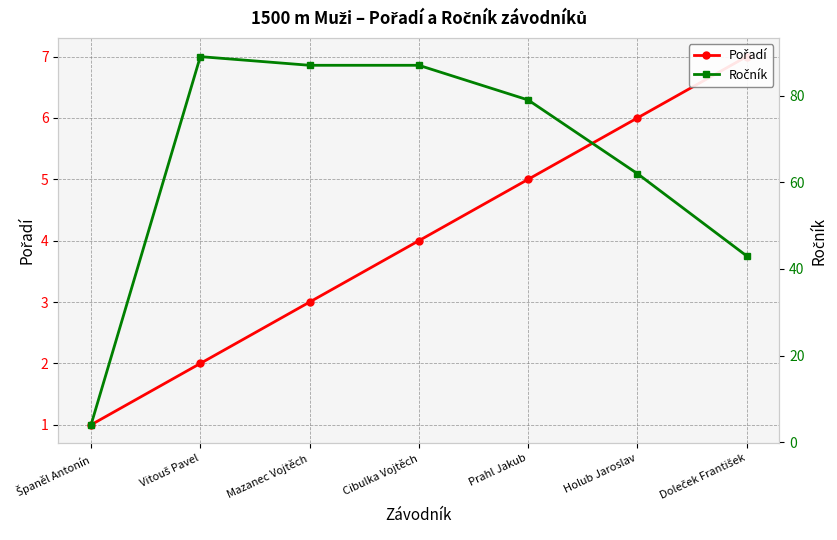

What is the label of the 7th point from the right?

Španěl Antonín